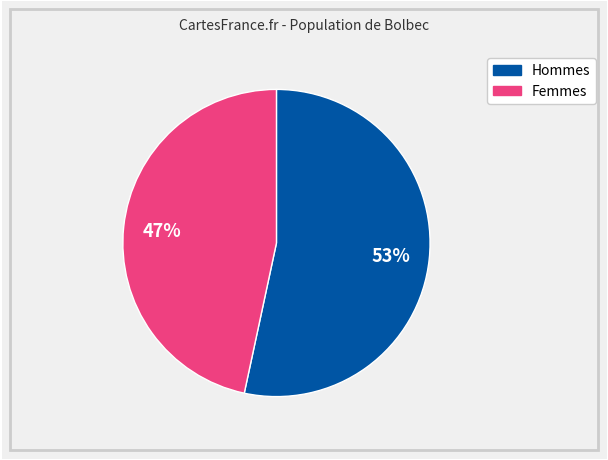

To the nearest percent, what is the combined percentage of Femmes and Hommes?

100%